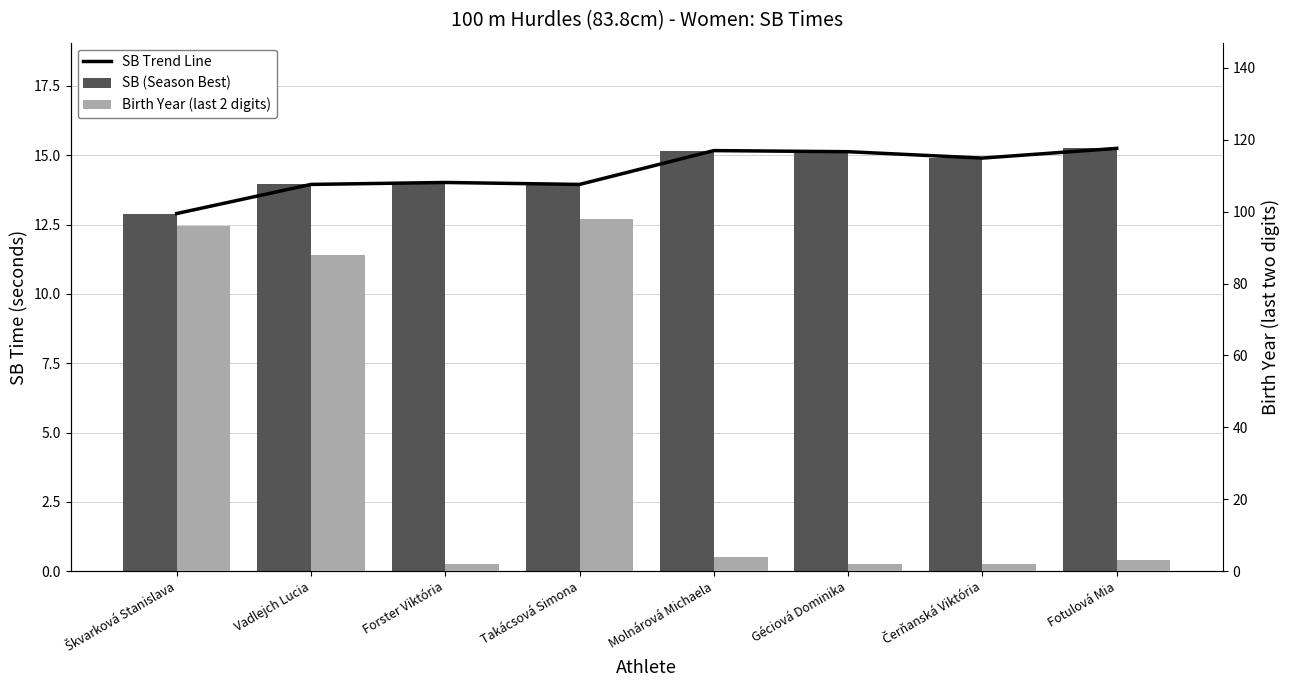

What is the value of the SB (Season Best) bar at the 6th from the left?

15.1